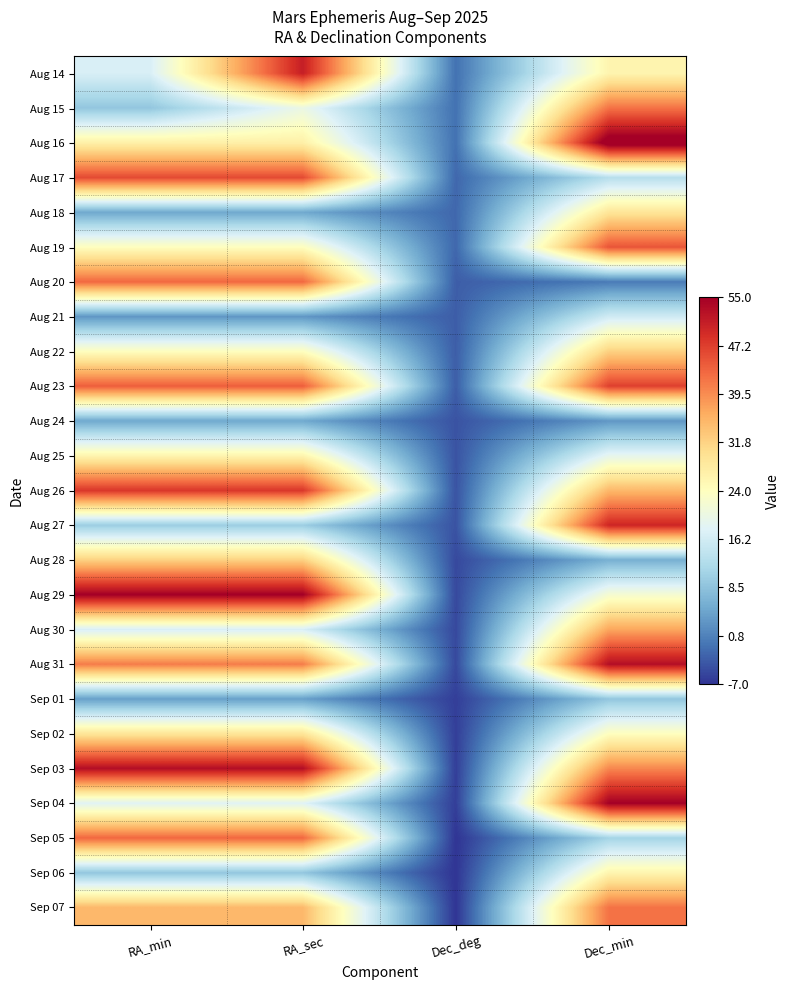

At which category is the sum across all series the highest?

Dec_min